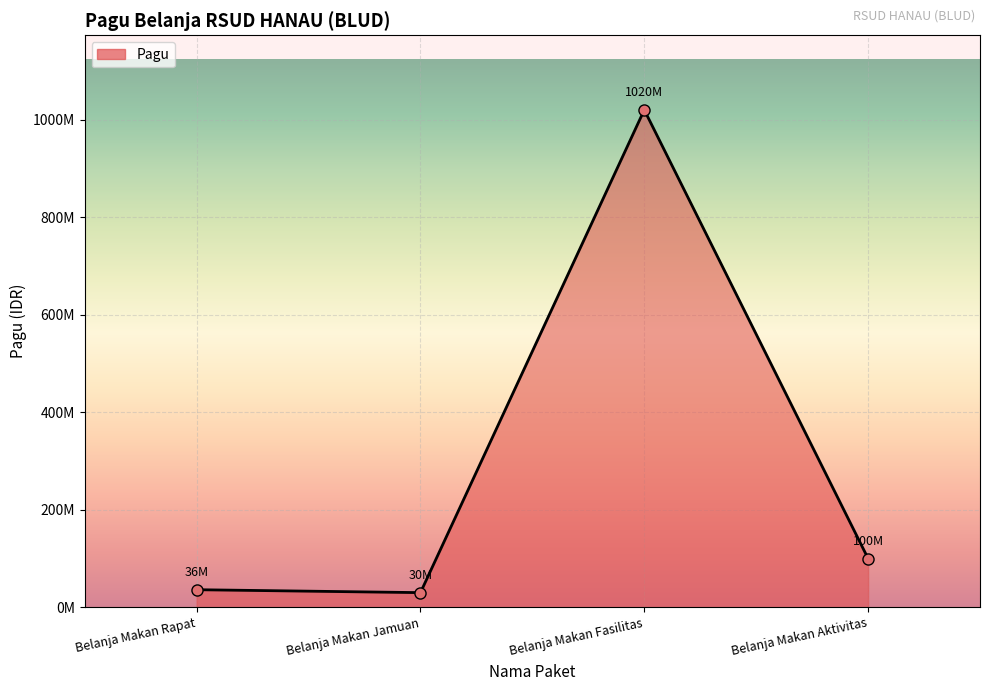

Is this an area chart (filled region under the line)?

Yes